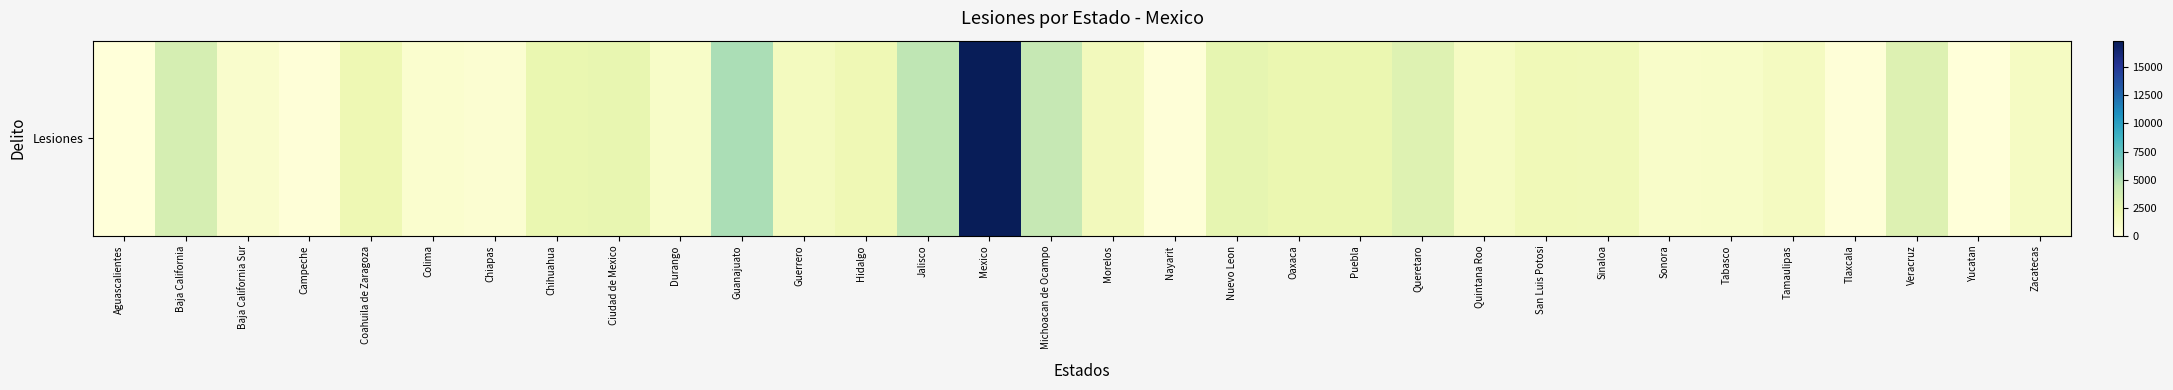

What is the difference between the maximum and minimum values?

17367